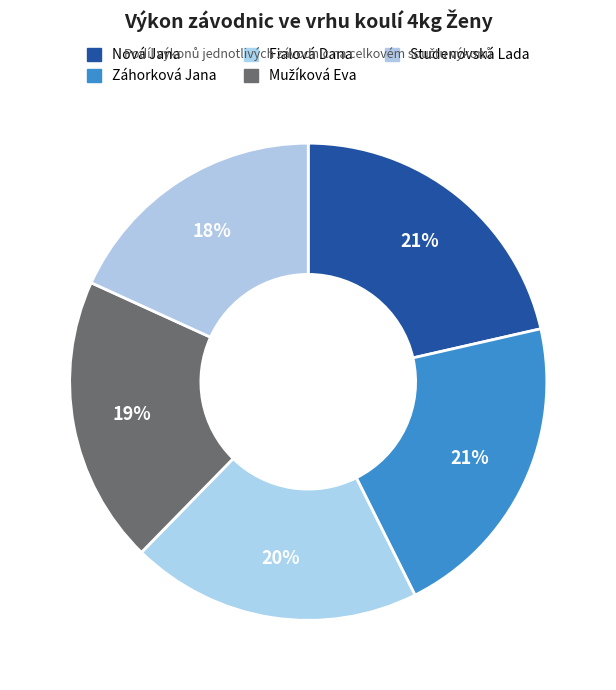

Count the number of slices in the pie.

5